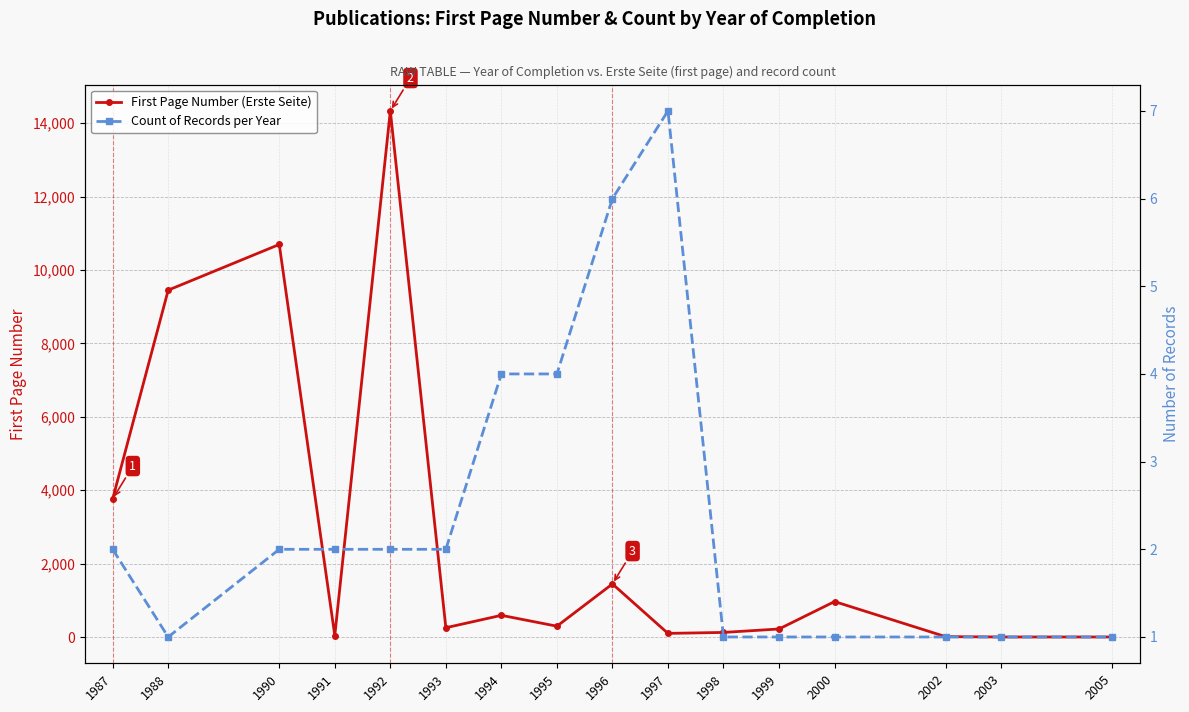

Does the chart have visible grid lines?

Yes